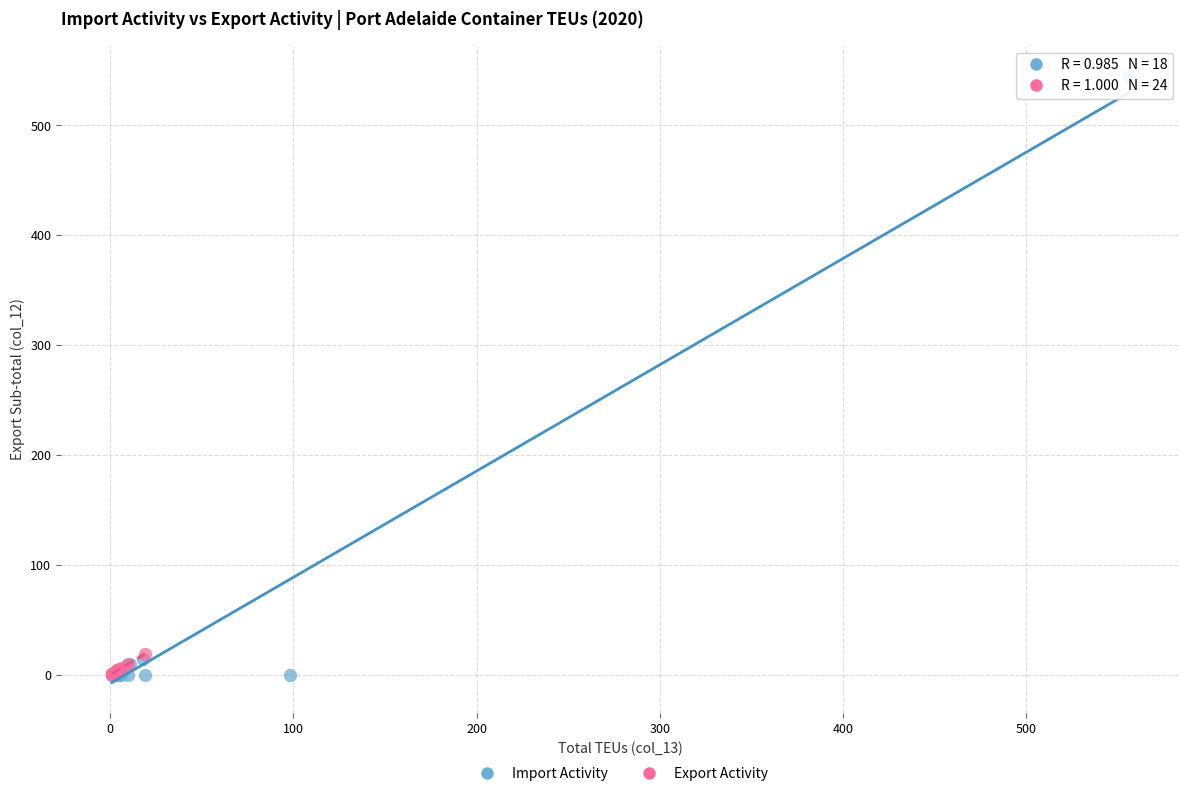

Which series reaches the maximum Y coordinate?

Import Activity